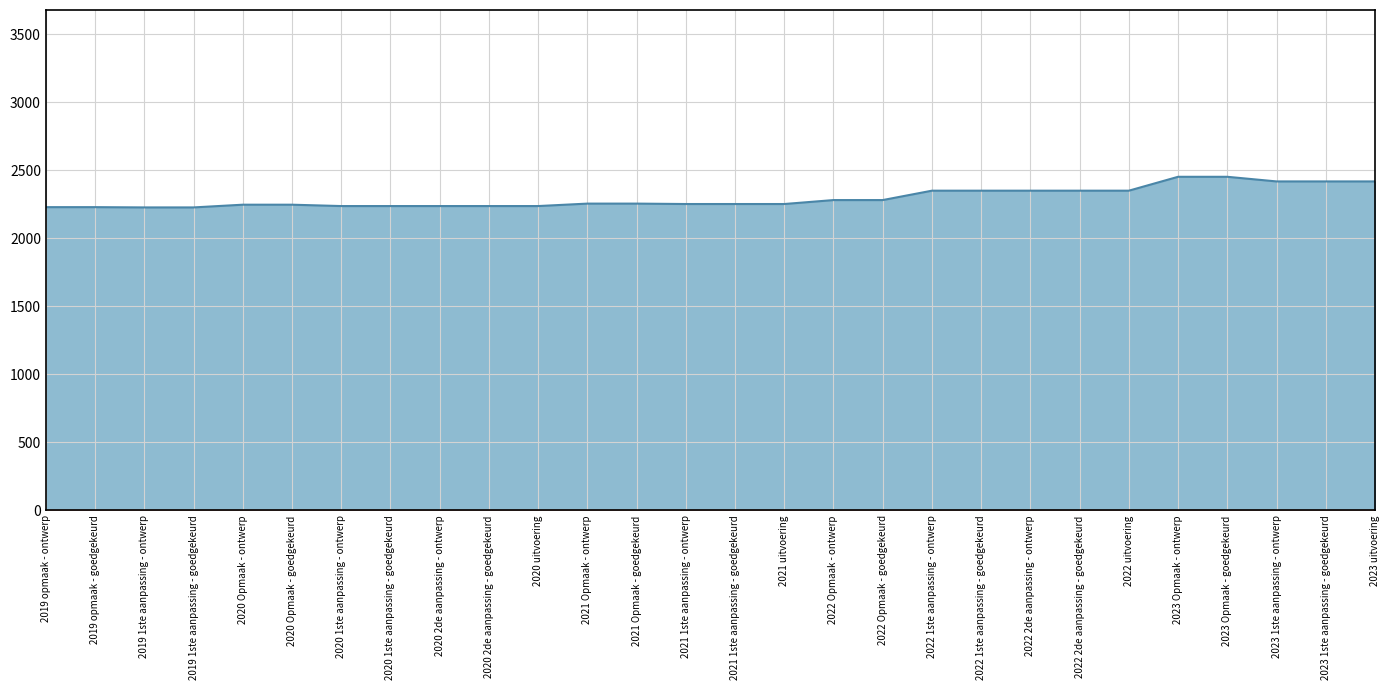

How many data points does each series have?

28